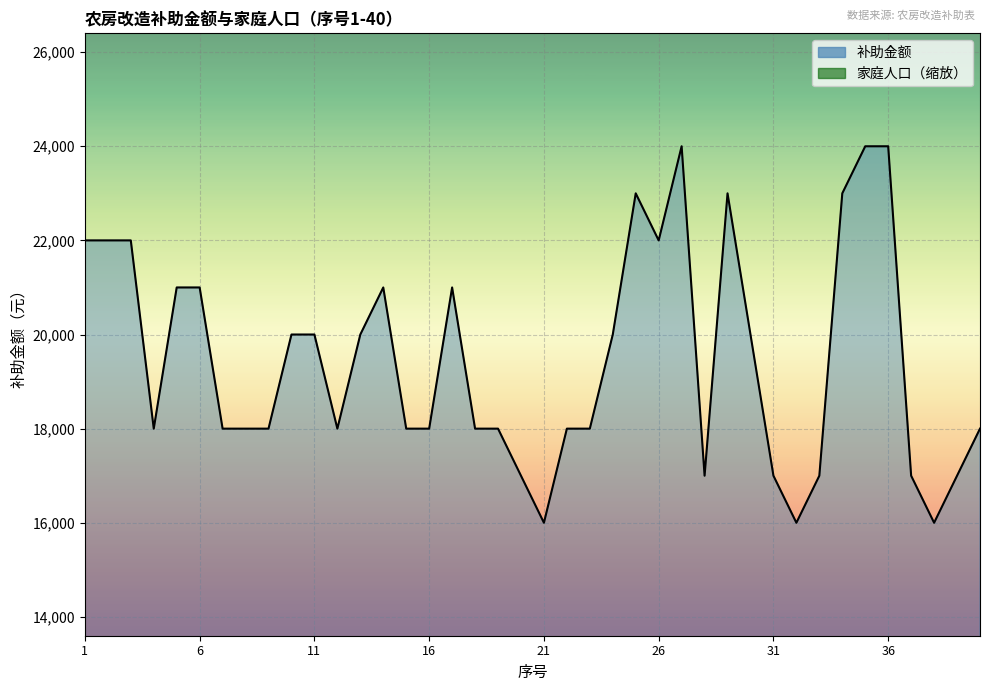

What is the total value across all series at 15?

22000